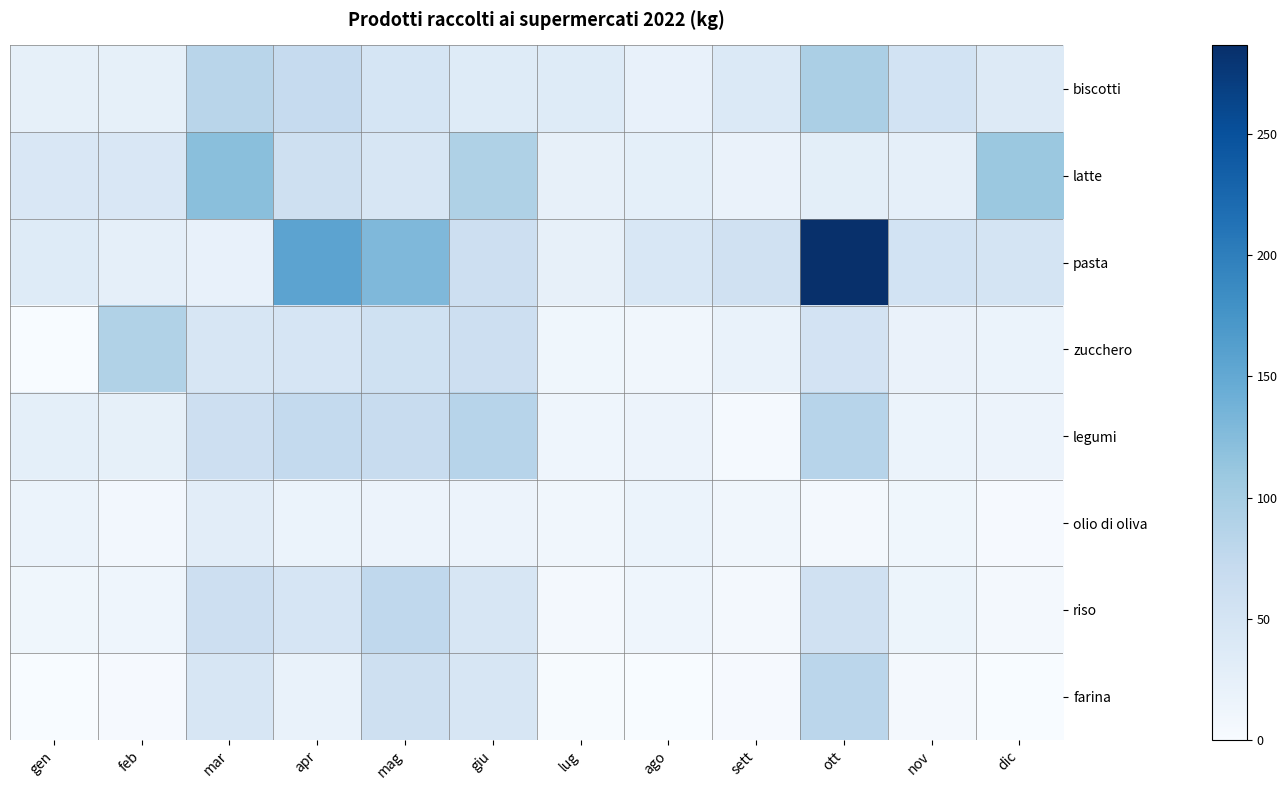

Between mag and lug, which is larger?

mag